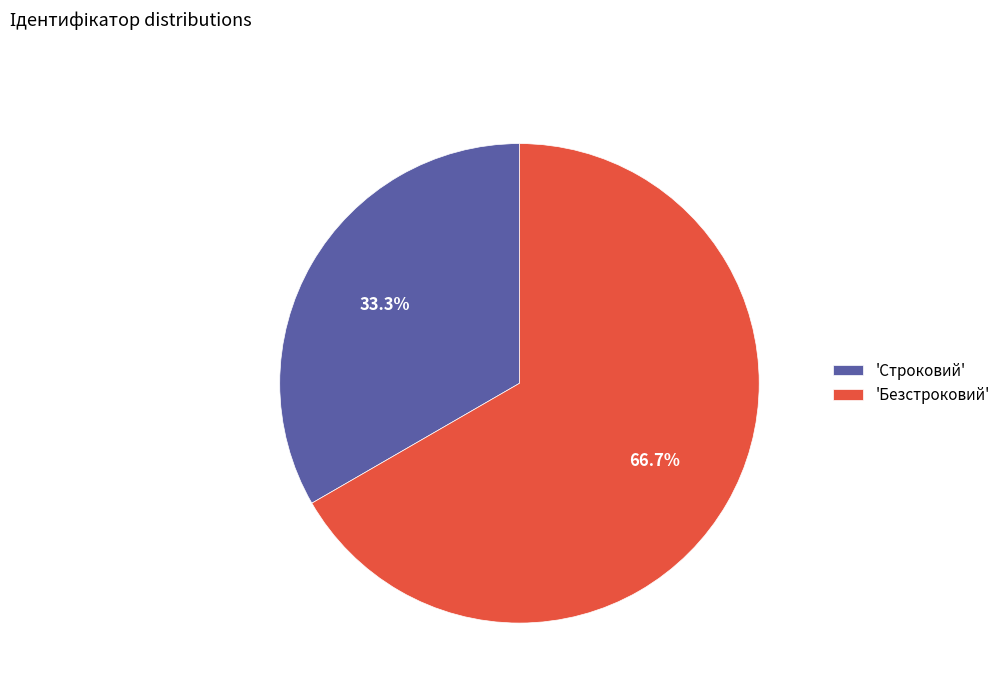

Approximately how many times larger is the value at 'Безстроковий' compared to 'Строковий'?

2.0